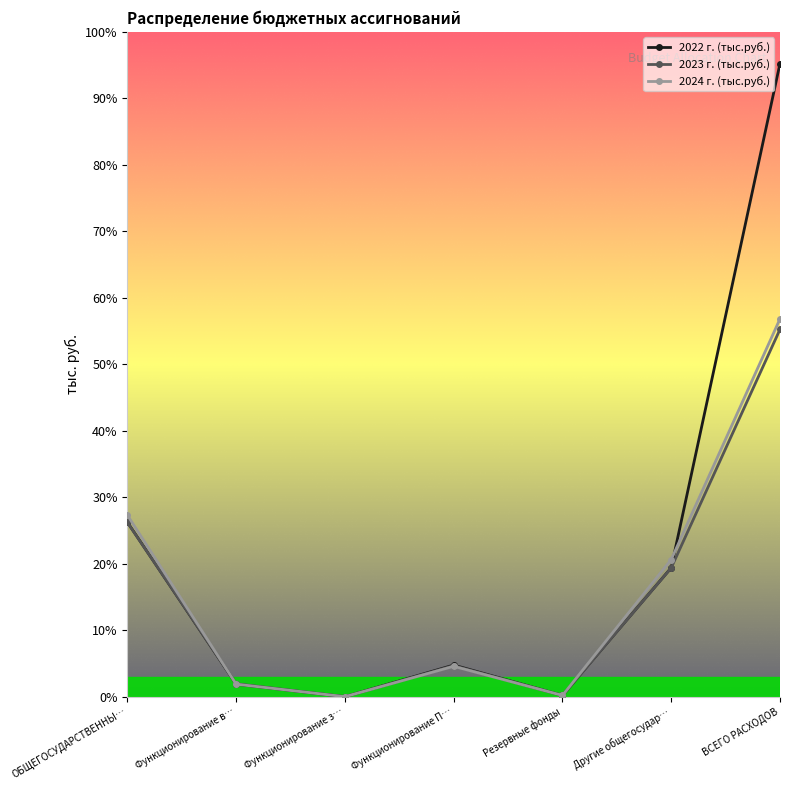

What is the difference between the 2023 г. (тыс.руб.) values at Другие общегосудар… and ВСЕГО РАСХОДОВ?

26954.5